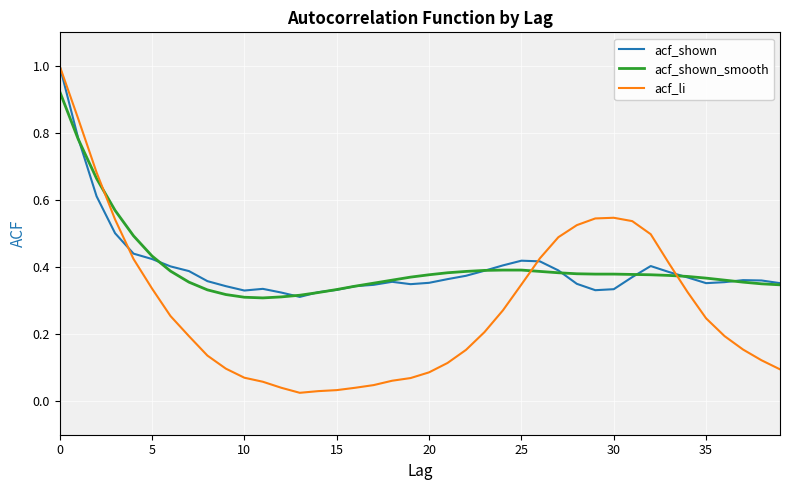

What is the highest value of the acf_shown series?

1.0